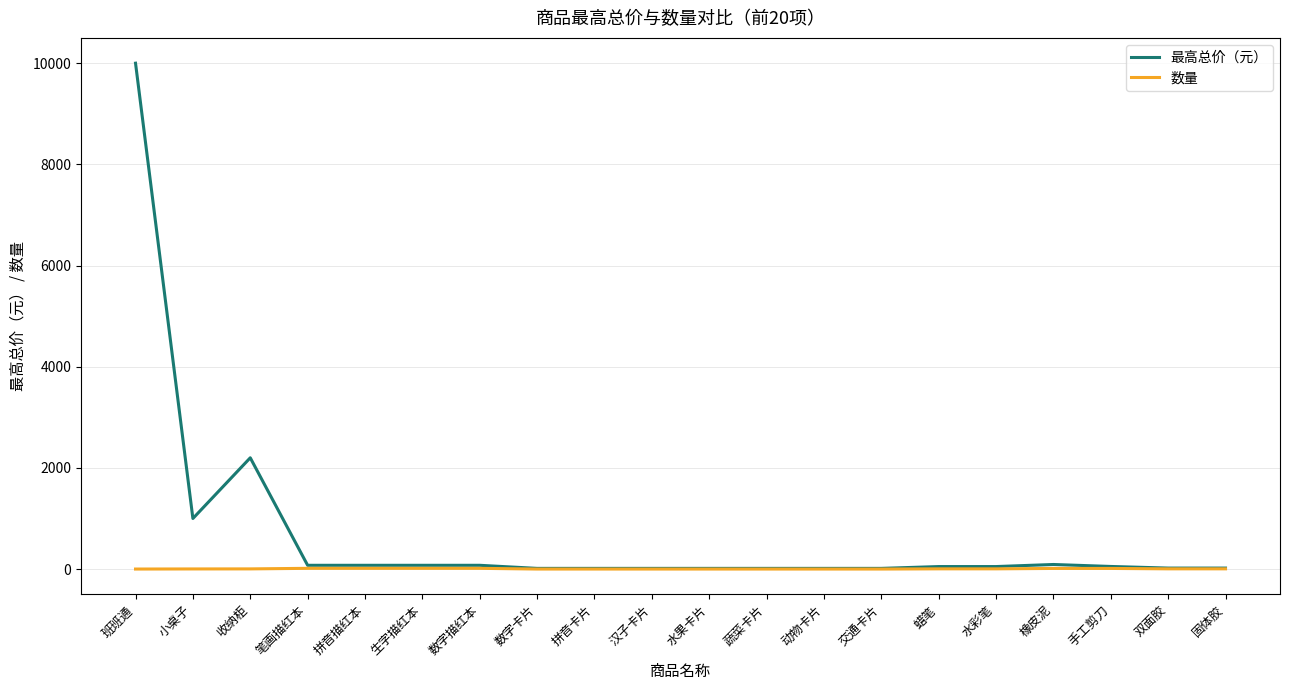

List the series in order of their peak value, lowest first.

数量, 最高总价（元）